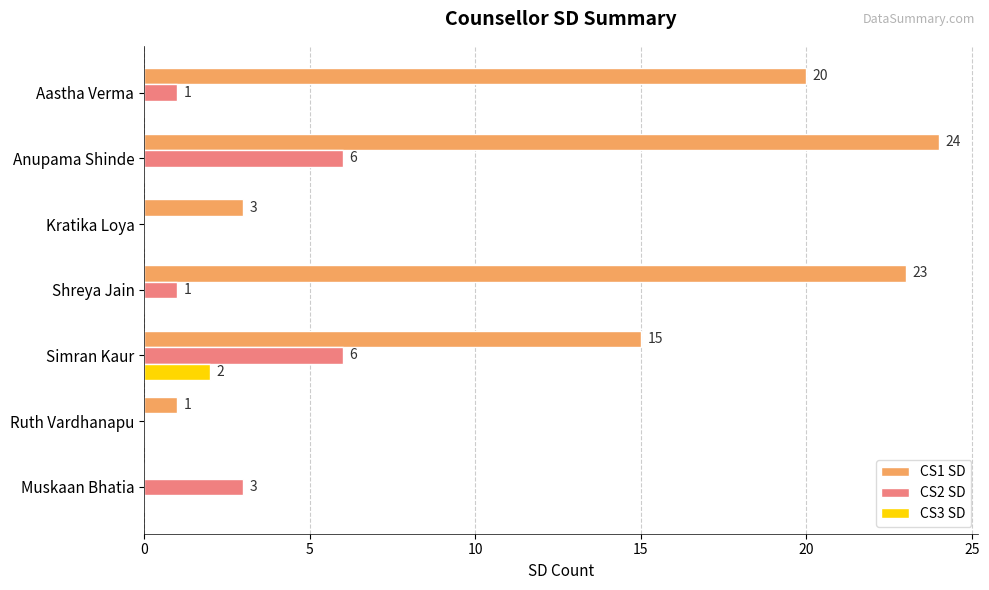

Which label corresponds to the largest value in the chart?

Anupama Shinde